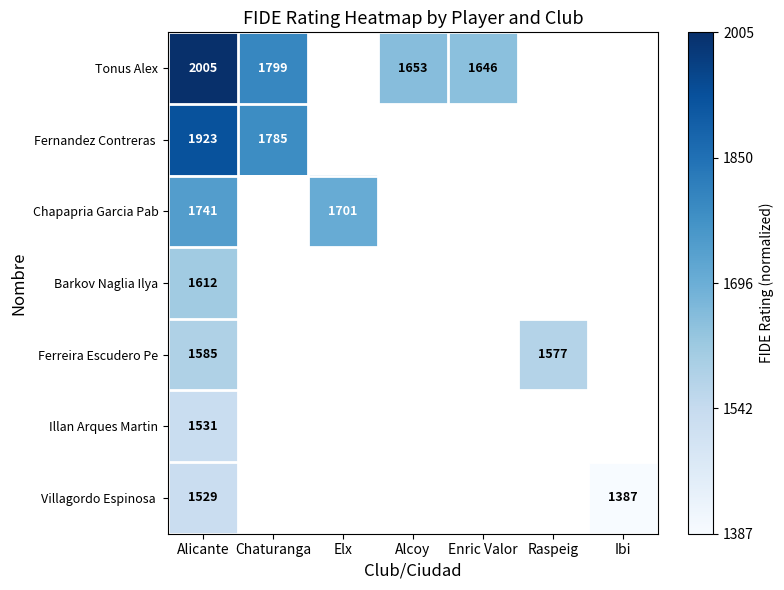

Is it true that Barkov Naglia Ilya equals 1612 at Alicante?

True